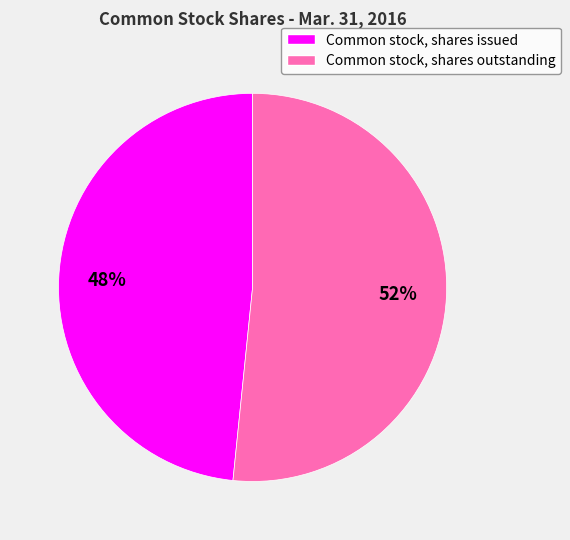

Which slice is the largest?

Common stock, shares outstanding